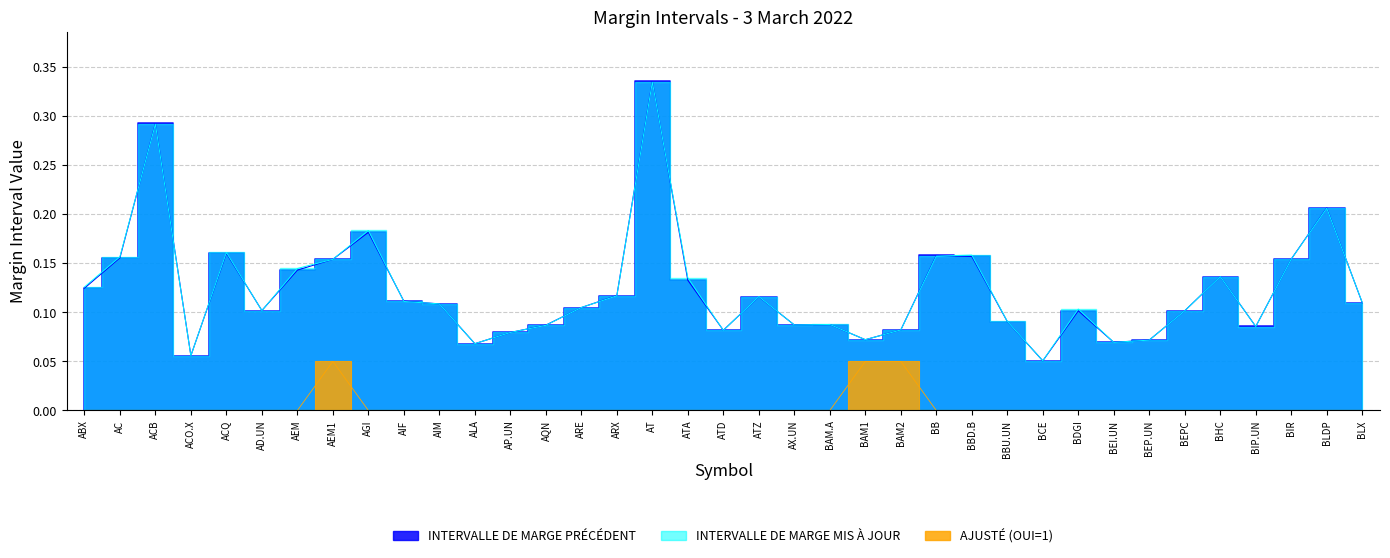

What is the spread (max minus min) of values at AC?

0.2